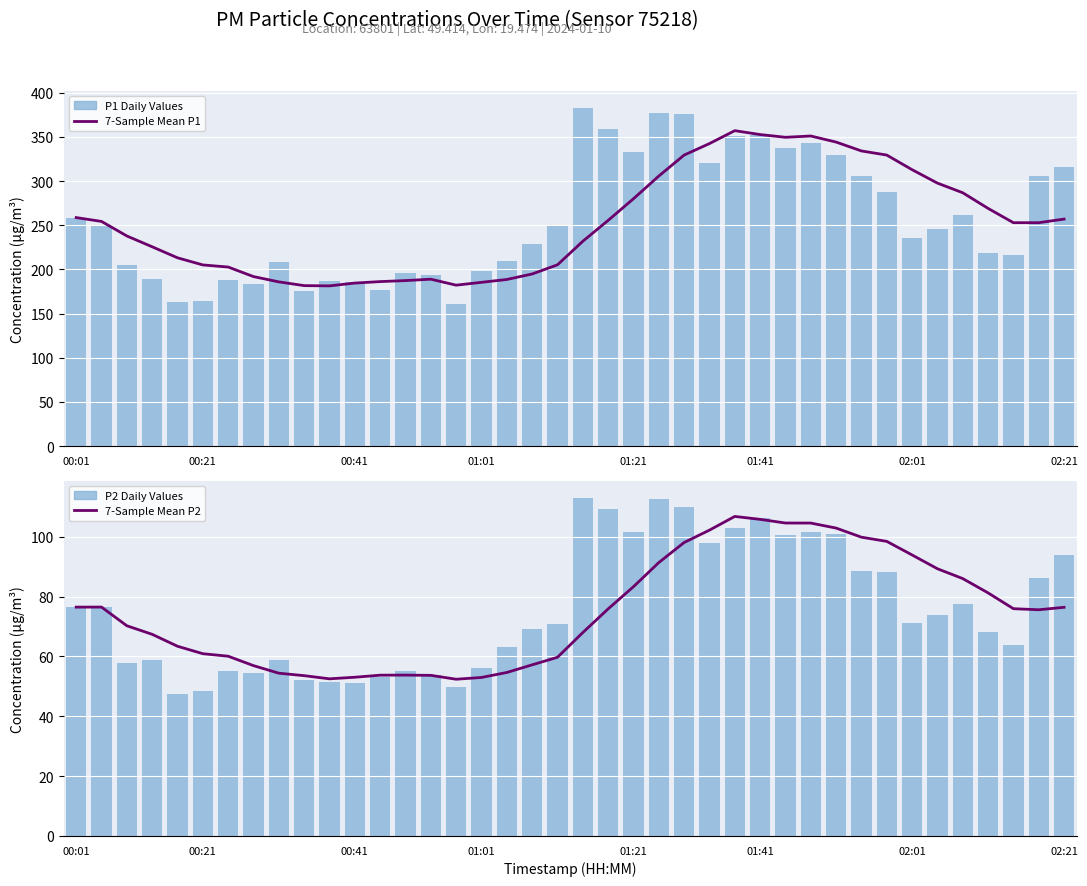

The P1 (PM10) series shows 530.6 at 29. True or false?

False